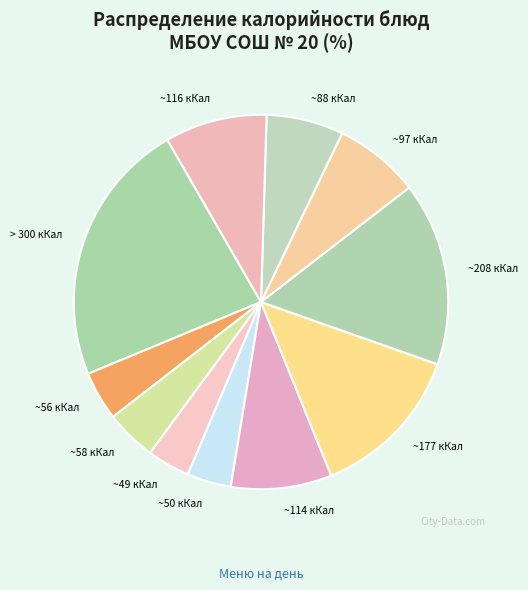

How many slices are in this pie chart?

11